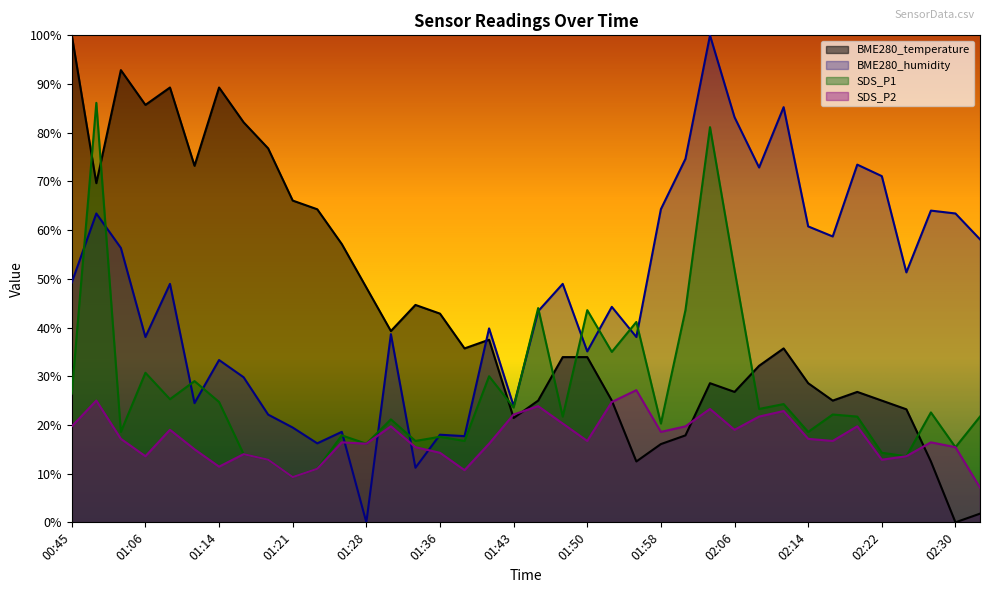

At which label does BME280_humidity first exceed 48?

00:45